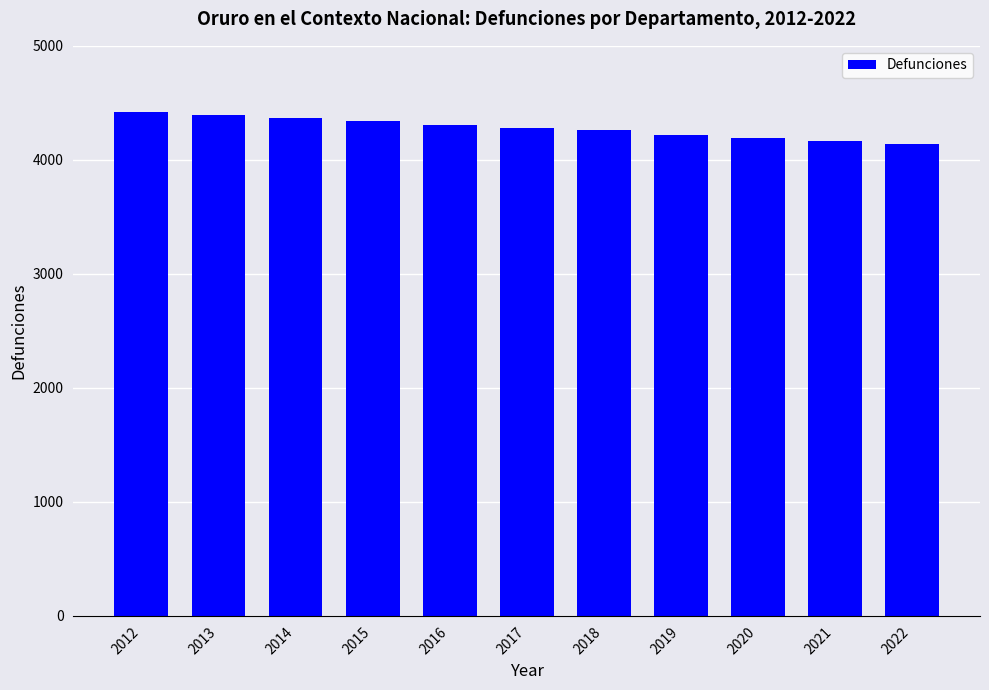

What is the average value?

4279